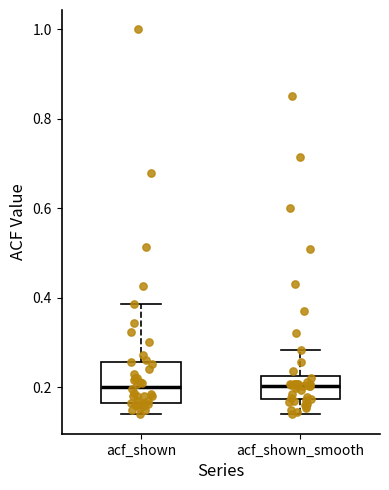

Which box is the tallest, from its lower edge to its upper edge?

acf_shown